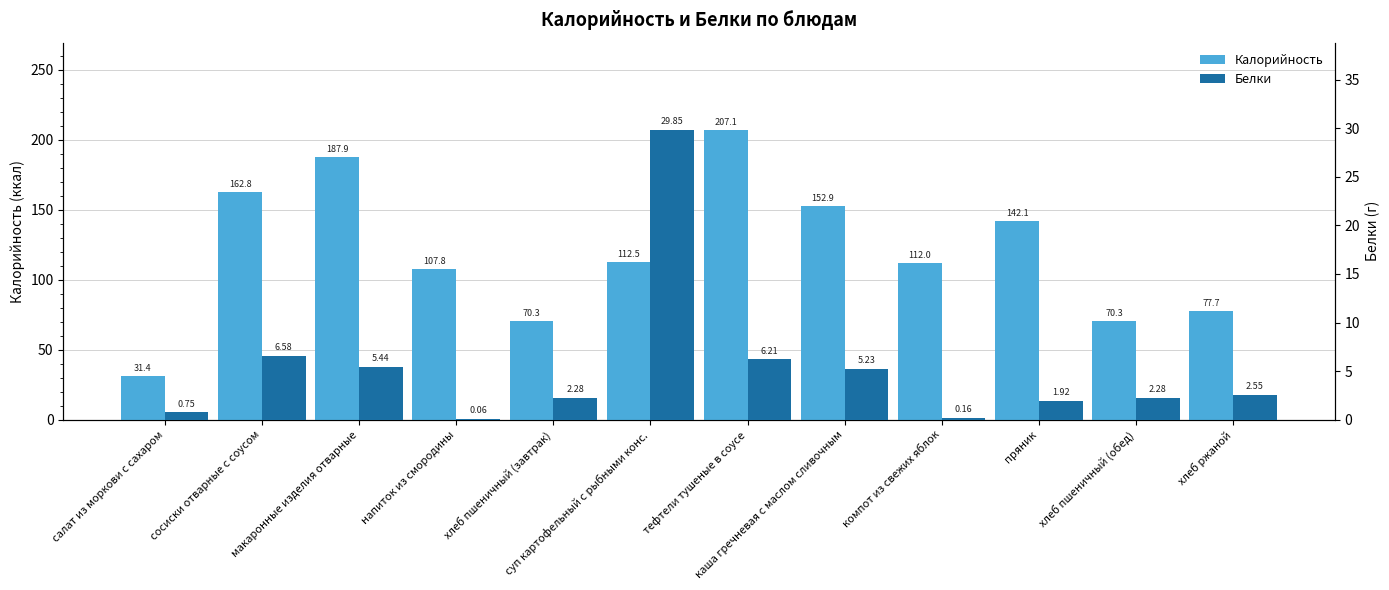

Reading left to right, extract all data points from this chart.

Калорийность: 31.4	162.8	187.9	107.8	70.3	112.5	207.1	152.9	112.0	142.1	70.3	77.7
Белки: 0.8	6.6	5.4	0.1	2.3	29.9	6.2	5.2	0.2	1.9	2.3	2.5